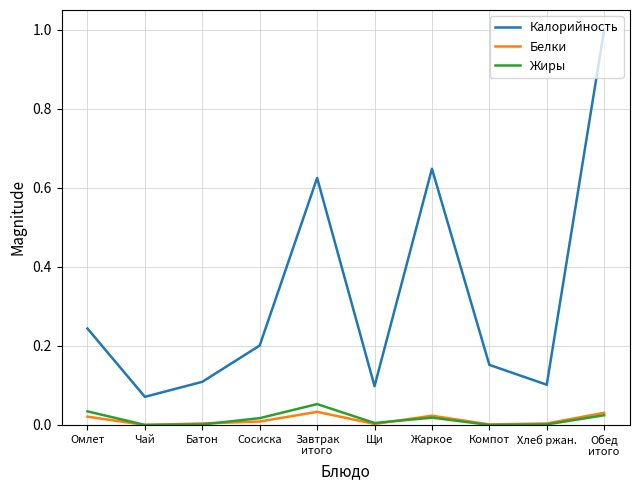

List the series in order of their peak value, highest first.

Калорийность, Жиры, Белки